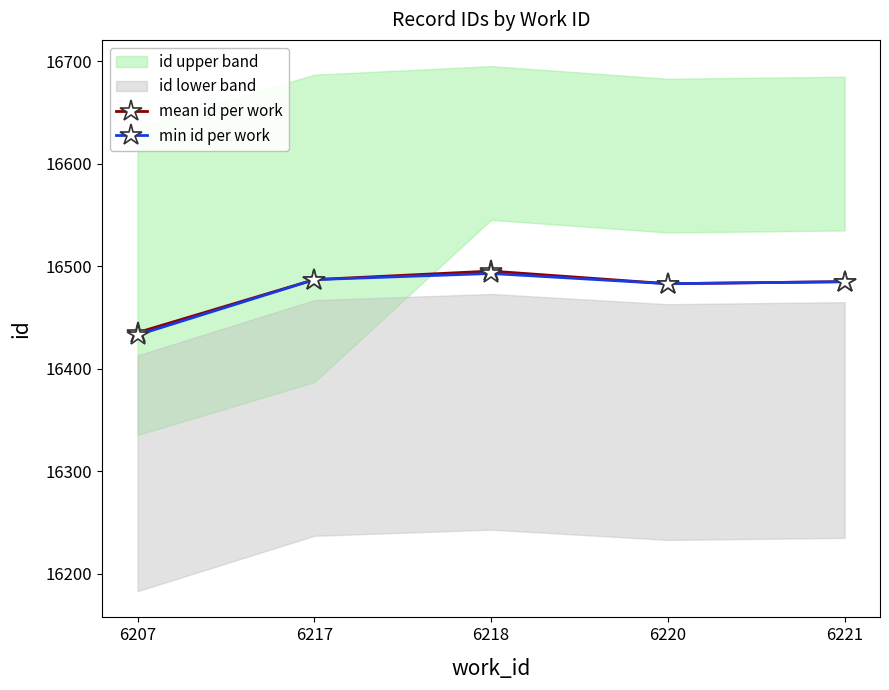

Reading right to left, extract all data points from this chart.

mean id per work: 6221=16485.0	6220=16483.0	6218=16495.3	6217=16487.0	6207=16435.3
min id per work: 6221=16485.0	6220=16483.0	6218=16493.0	6217=16487.0	6207=16433.0